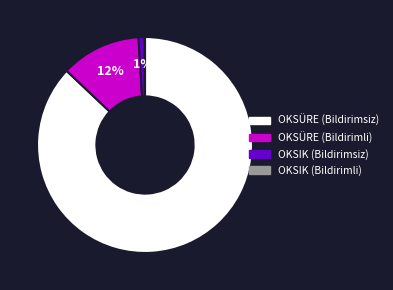

The OKSÜRE (Bildirimsiz) slice represents 77% of the pie. True or false?

False